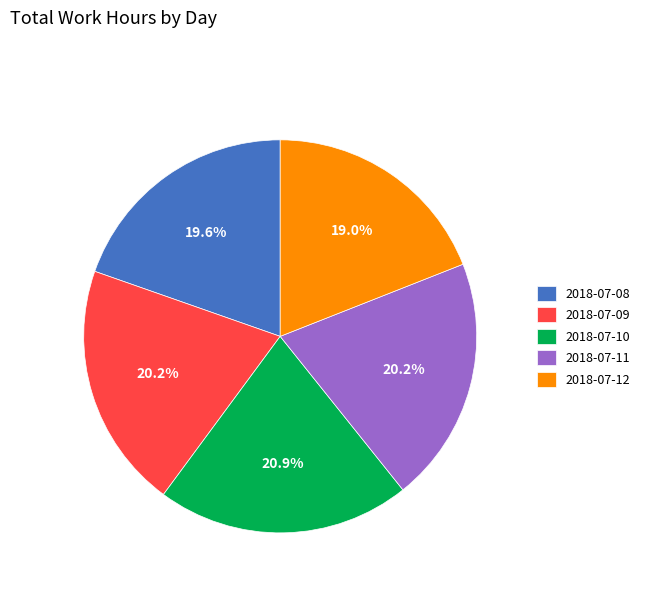

Which category has the biggest portion of the pie?

2018-07-10